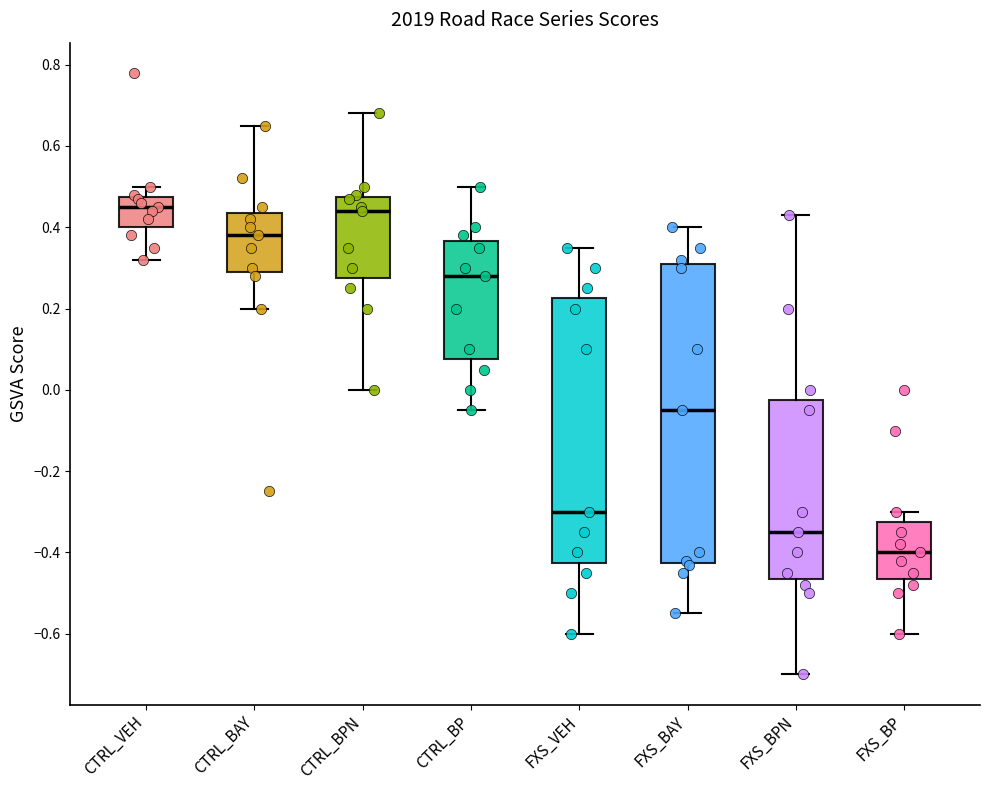

Reading left to right, transcribe this box plot: for each box, give where its median line is, the range the box spans, and where its two whiskers end, as read against the y-axis. The values are not printed on the chart, so give them approximately, as read against the axis.

CTRL_VEH: median 0.46, box 0.40 to 0.48, whiskers 0.32 to 0.50
CTRL_BAY: median 0.38, box 0.30 to 0.44, whiskers 0.20 to 0.66
CTRL_BPN: median 0.44, box 0.28 to 0.48, whiskers 0.00 to 0.68
CTRL_BP: median 0.28, box 0.08 to 0.36, whiskers -0.04 to 0.50
FXS_VEH: median -0.30, box -0.42 to 0.22, whiskers -0.60 to 0.36
FXS_BAY: median -0.04, box -0.42 to 0.32, whiskers -0.54 to 0.40
FXS_BPN: median -0.34, box -0.46 to -0.02, whiskers -0.70 to 0.44
FXS_BP: median -0.40, box -0.46 to -0.32, whiskers -0.60 to -0.30